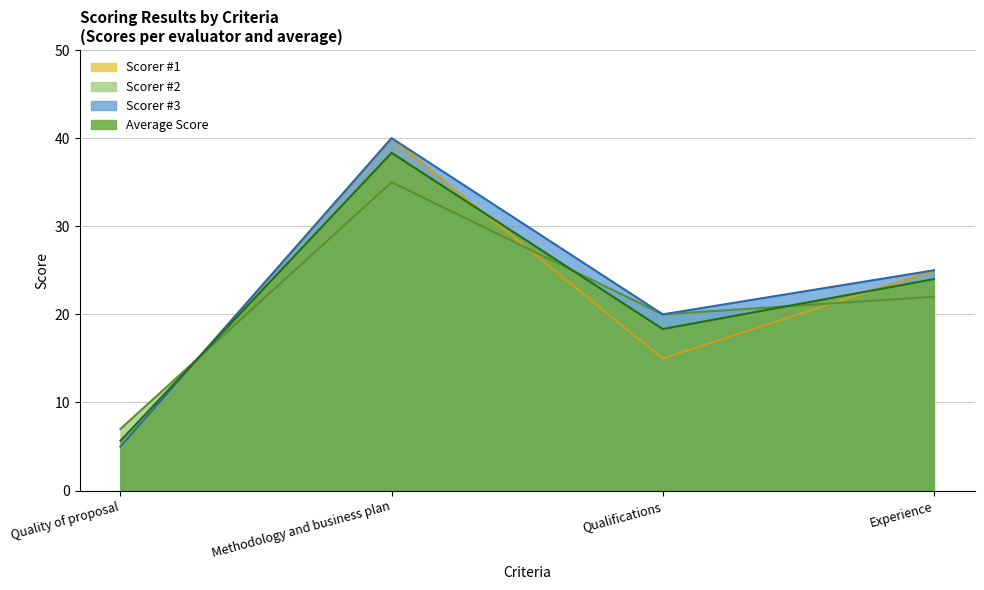

Reading left to right, list all the values displayed in this chart.

Scorer #1: Quality of proposal=5.0	Methodology and business plan=40.0	Qualifications=15.0	Experience=25.0
Scorer #2: Quality of proposal=7.0	Methodology and business plan=35.0	Qualifications=20.0	Experience=22.0
Scorer #3: Quality of proposal=5.0	Methodology and business plan=40.0	Qualifications=20.0	Experience=25.0
Average Score: Quality of proposal=5.7	Methodology and business plan=38.3	Qualifications=18.3	Experience=24.0